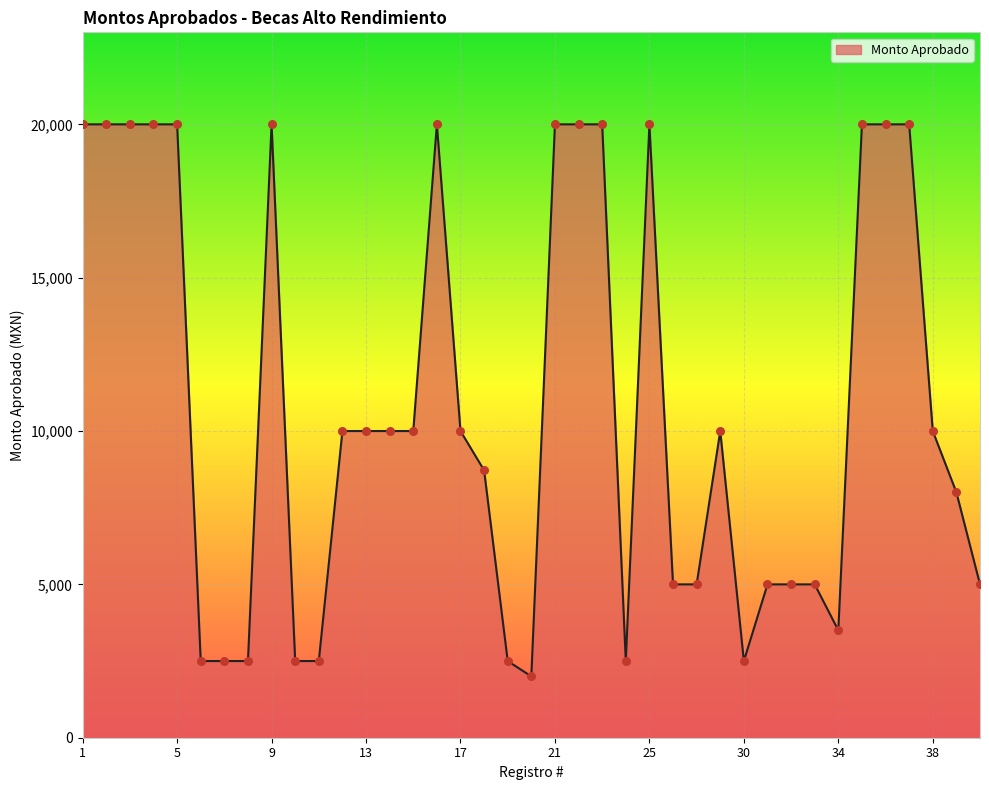

What is the difference between the maximum and minimum values?

18000